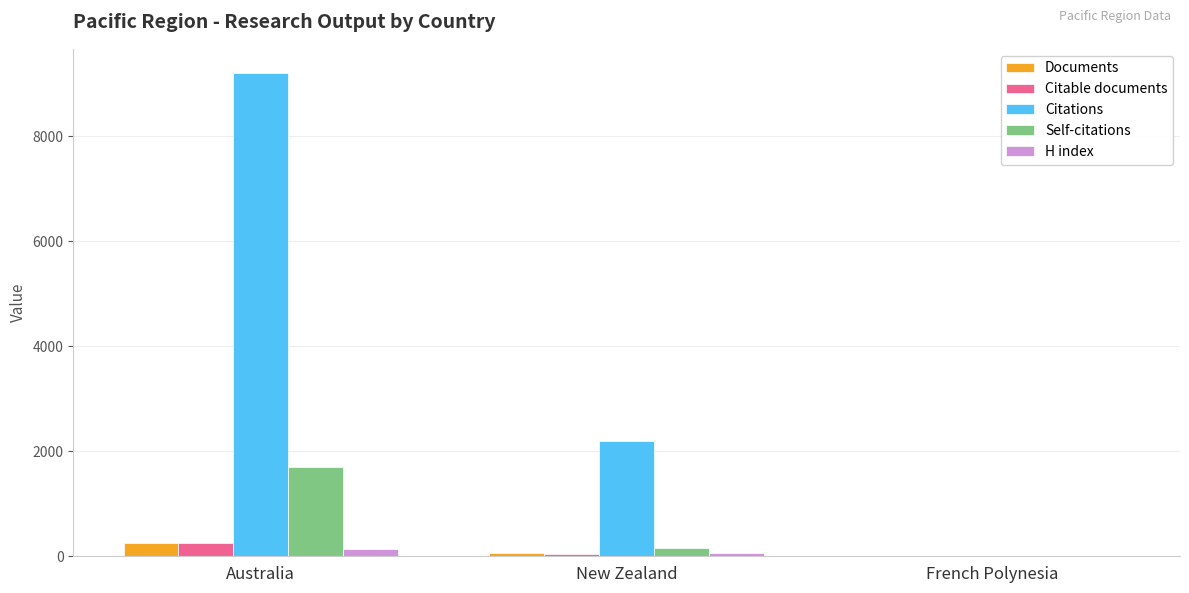

At which category does the chart reach its peak across all series?

Australia